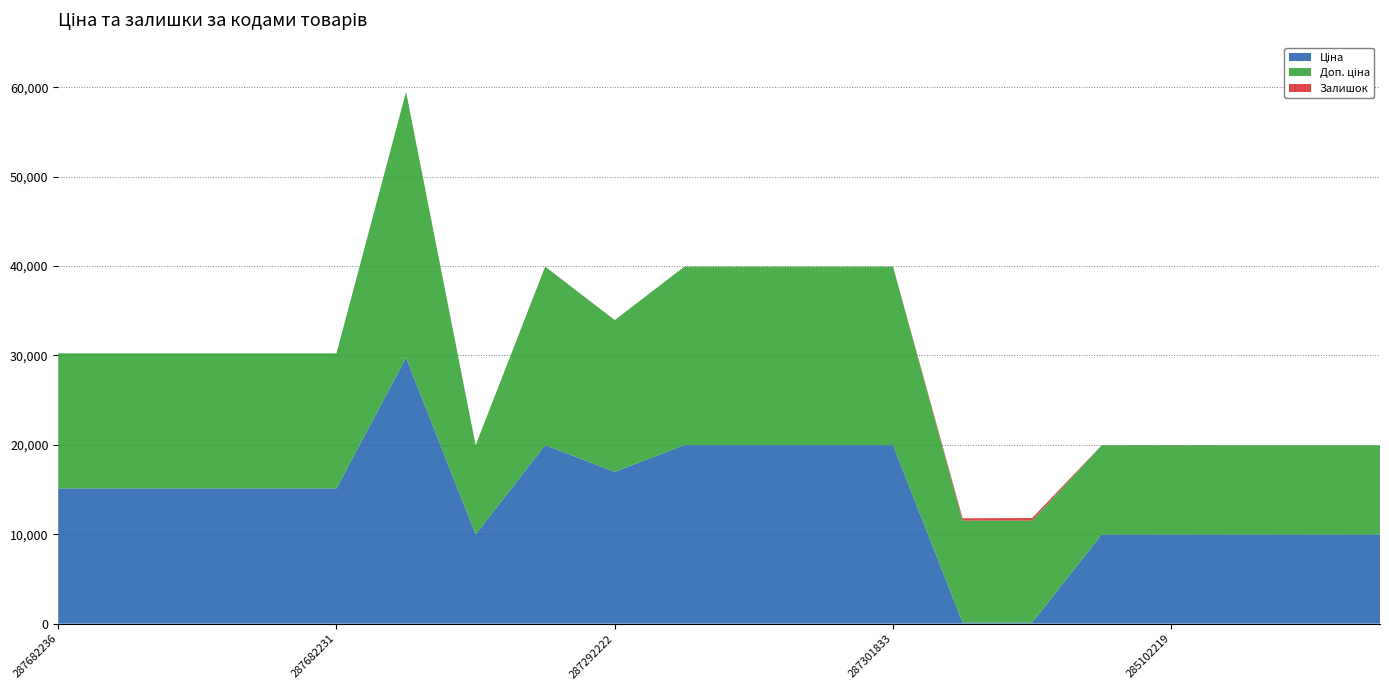

Reading left to right, extract all data points from this chart.

Ціна: 15120.0	15120.0	15120.0	15120.0	15120.0	29747.2	9975.0	19964.2	16976.3	19964.2	19964.2	19964.2	19964.2	114.1	114.1	9975.0	9975.0	9975.0	9975.0	9975.0
Доп. ціна: 15120.0	15120.0	15120.0	15120.0	15120.0	29747.2	9975.0	19964.2	16976.3	19964.2	19964.2	19964.2	19964.2	11410.0	11410.0	9975.0	9975.0	9975.0	9975.0	9975.0
Залишок: 0.0	0.0	0.0	0.0	0.0	0.0	7.0	5.0	4.0	1.0	5.0	3.0	0.0	260.0	288.0	2.0	9.0	3.0	0.0	0.0